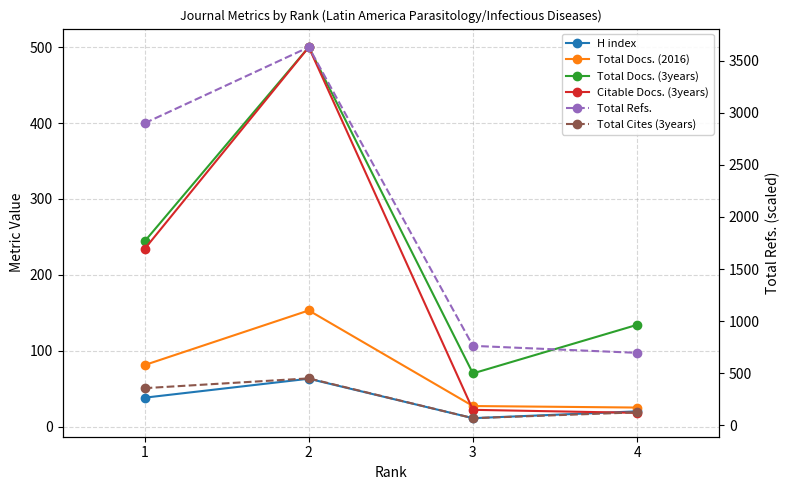

What is the highest value of the Total Docs. (3years) series?

500